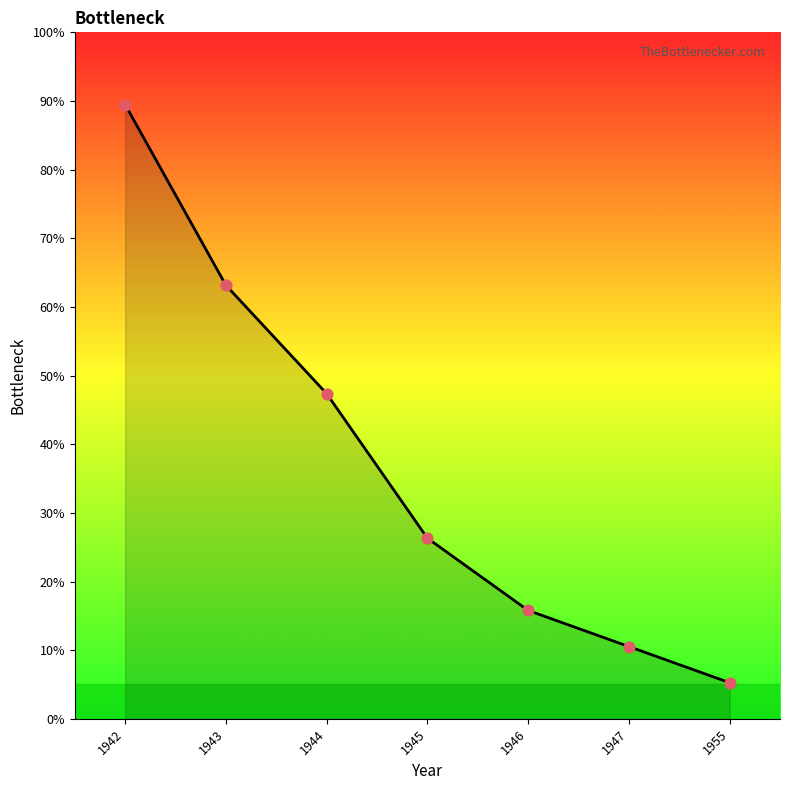

The chart shows a value of 43.7 at 1945. True or false?

False